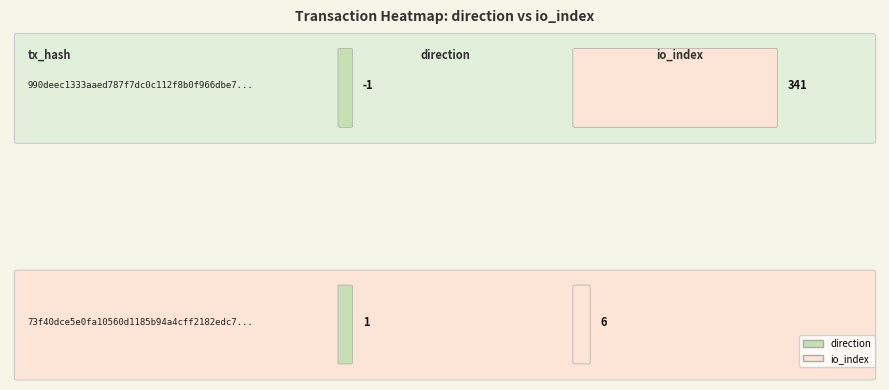

Between 1 and 0, which is larger?

1